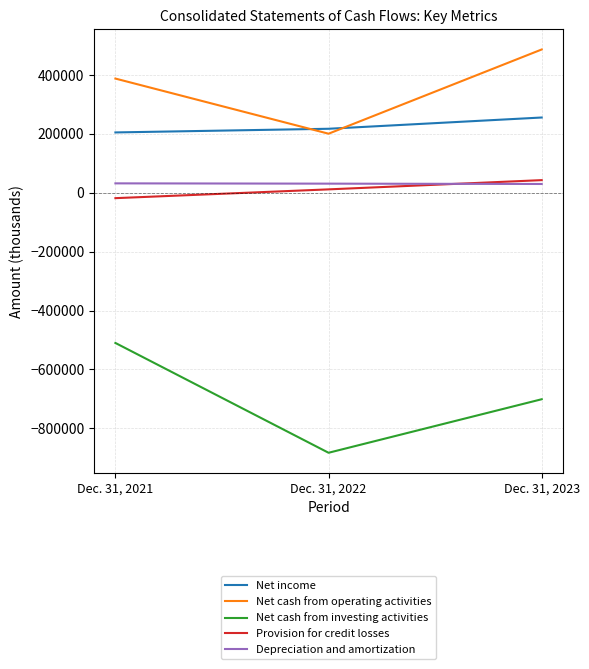

The Provision for credit losses series shows 43107 at Dec. 31, 2023. True or false?

True